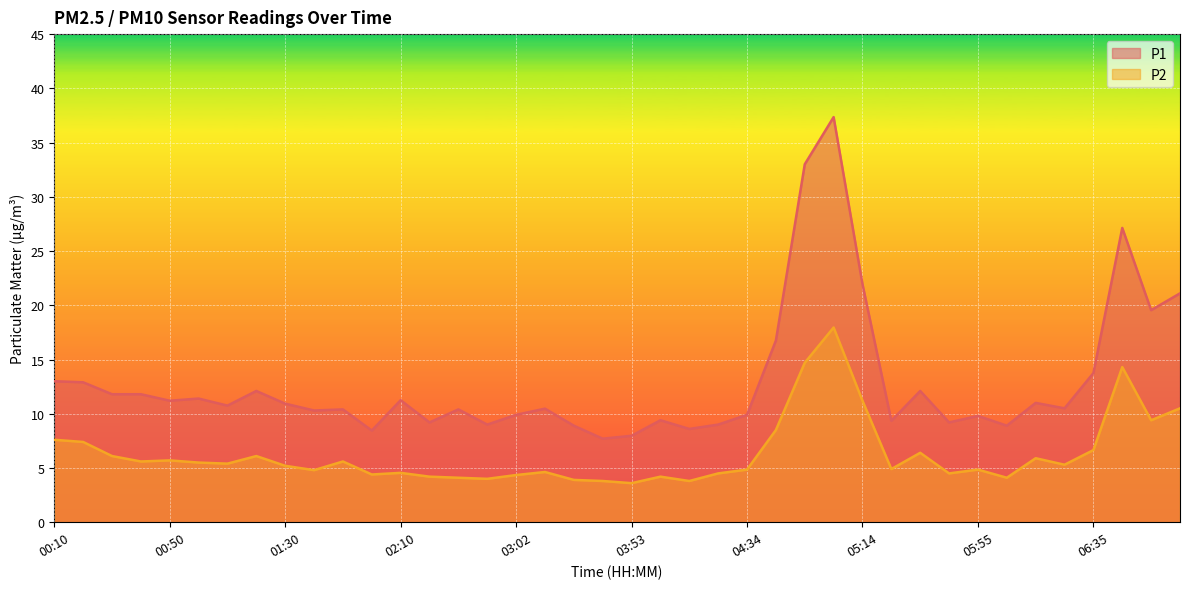

How many data points does each series have?

40